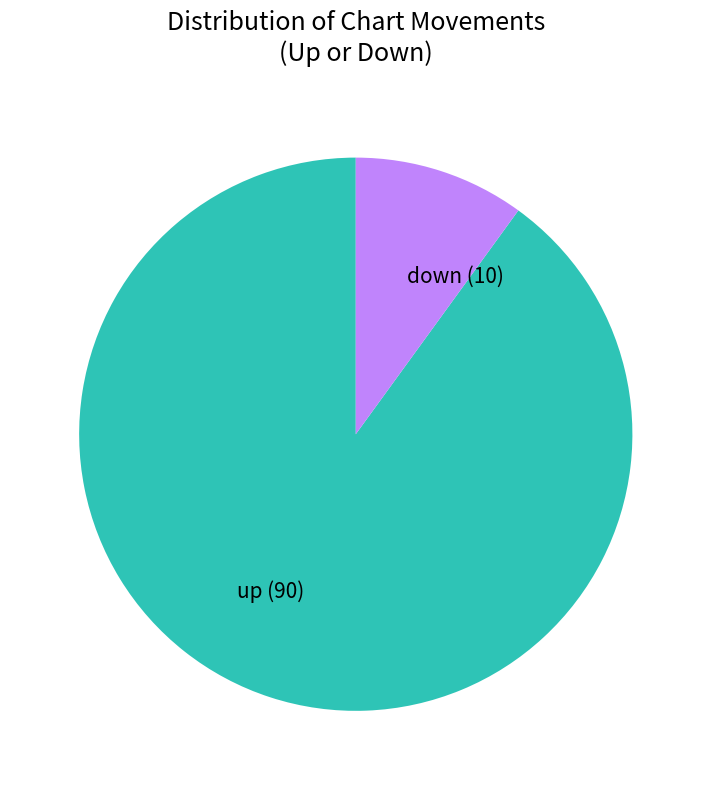

How many slices are in this pie chart?

2